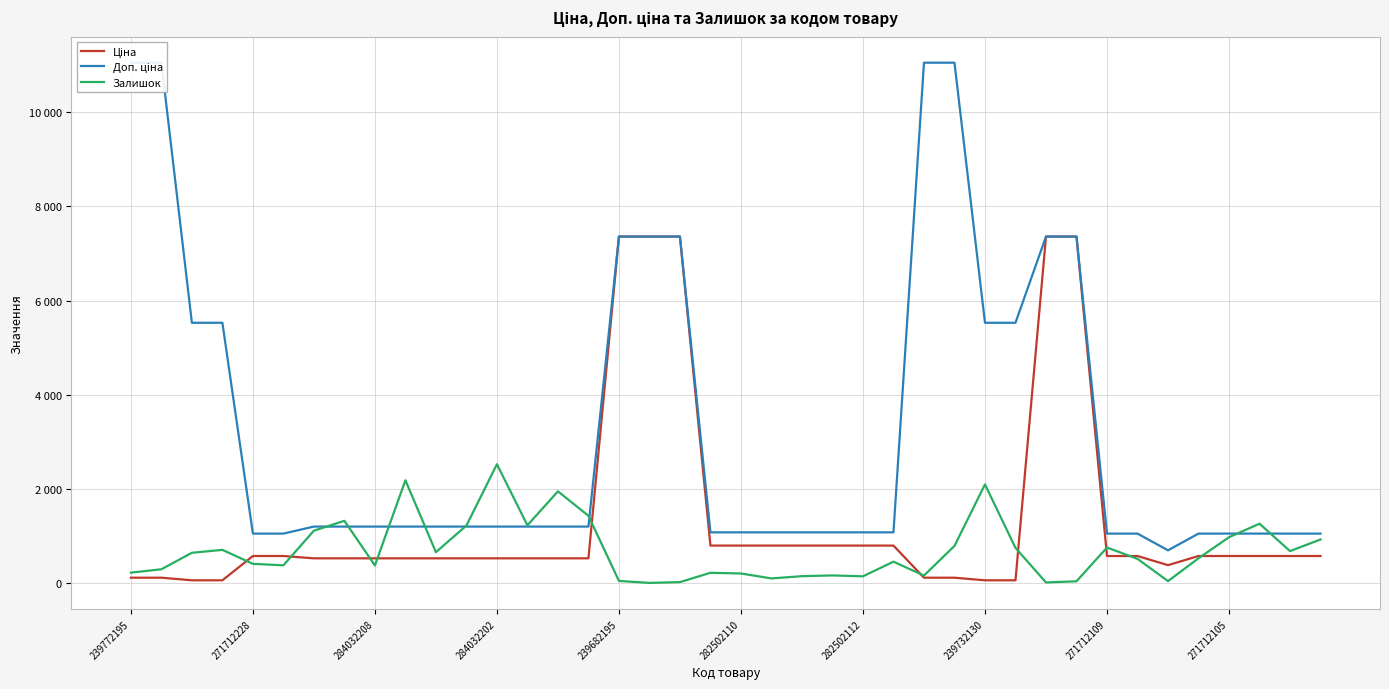

Does the chart display data point markers on the line(s)?

No